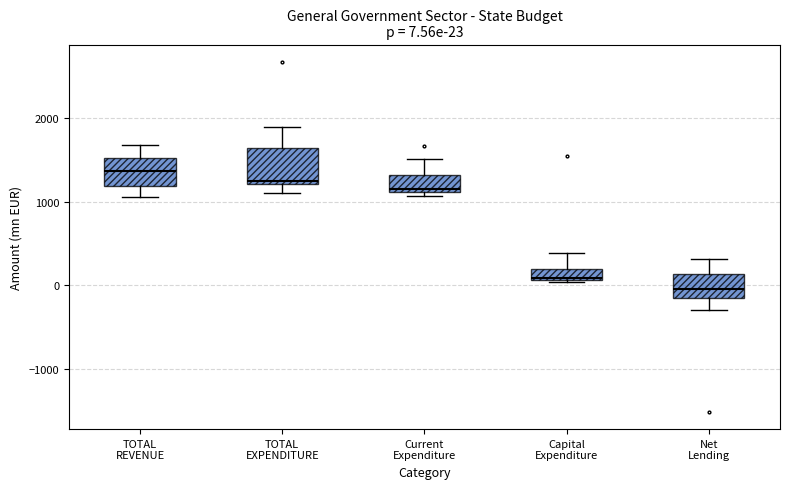

Which box has the lowest median line?

Net Lending